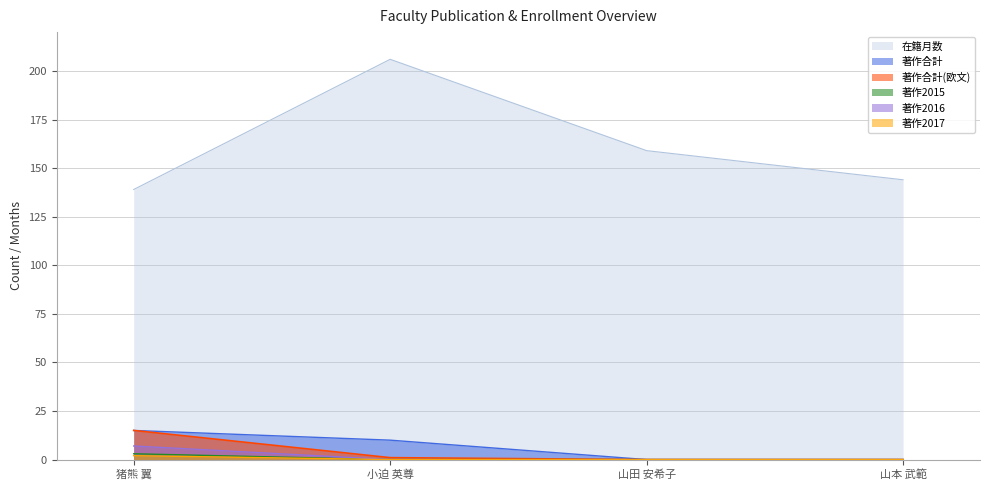

What is the sum of all 著作合計(欧文) values?

16